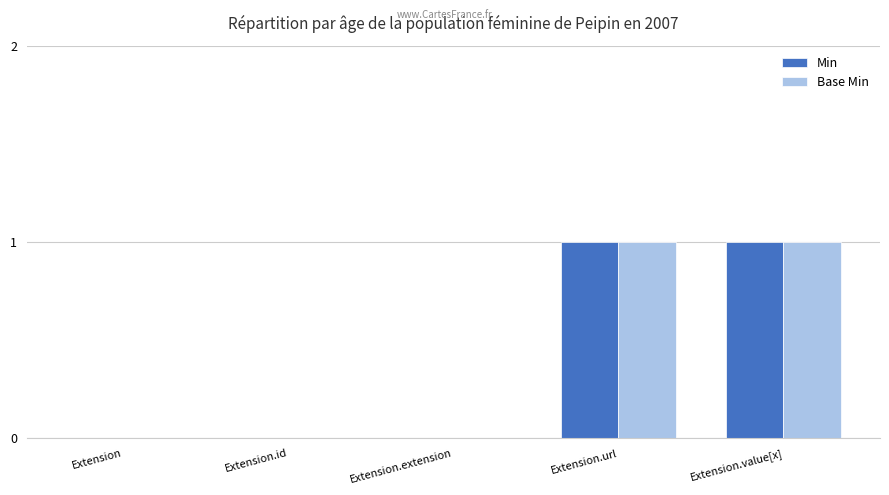

What is the sum of the Base Min values at Extension and Extension.value[x]?

1